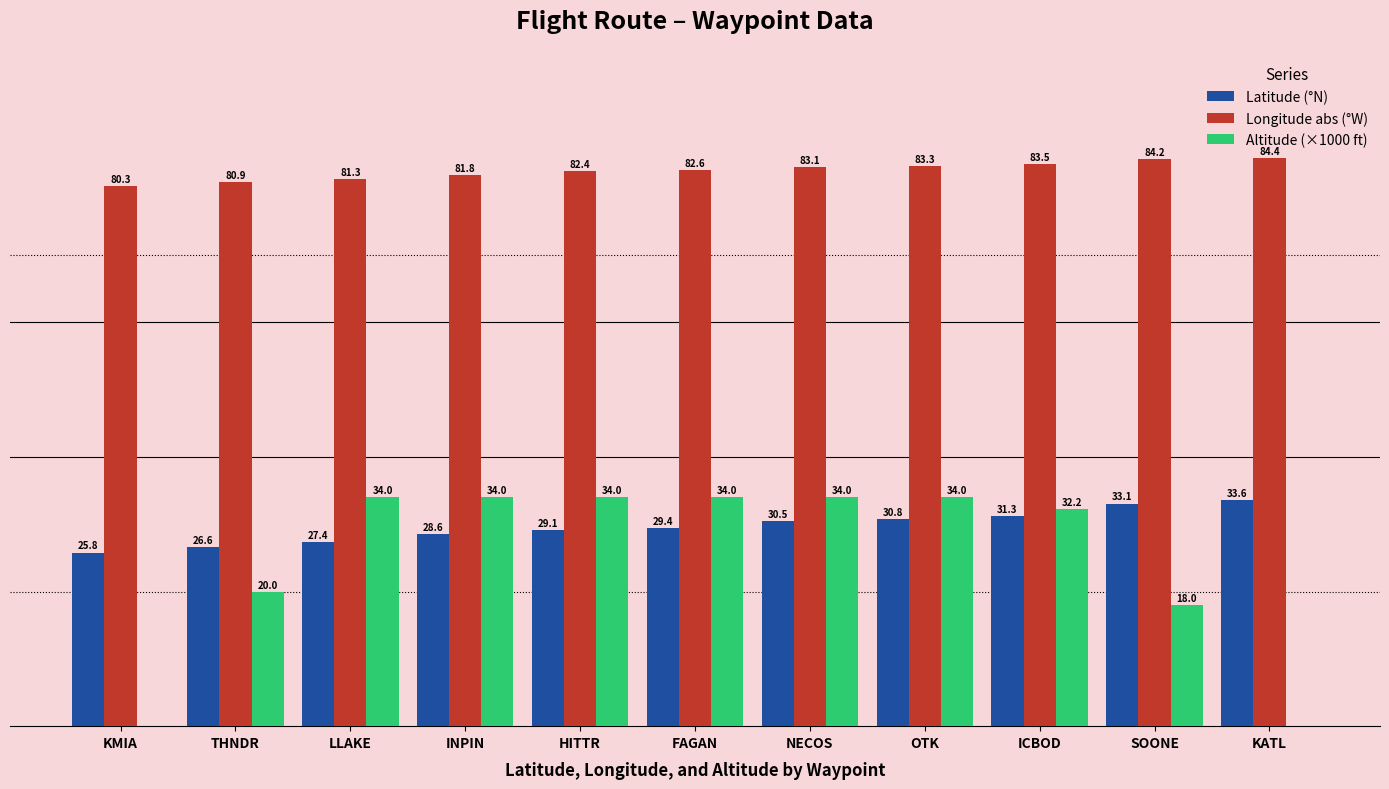

Does the chart contain stacked bars?

No